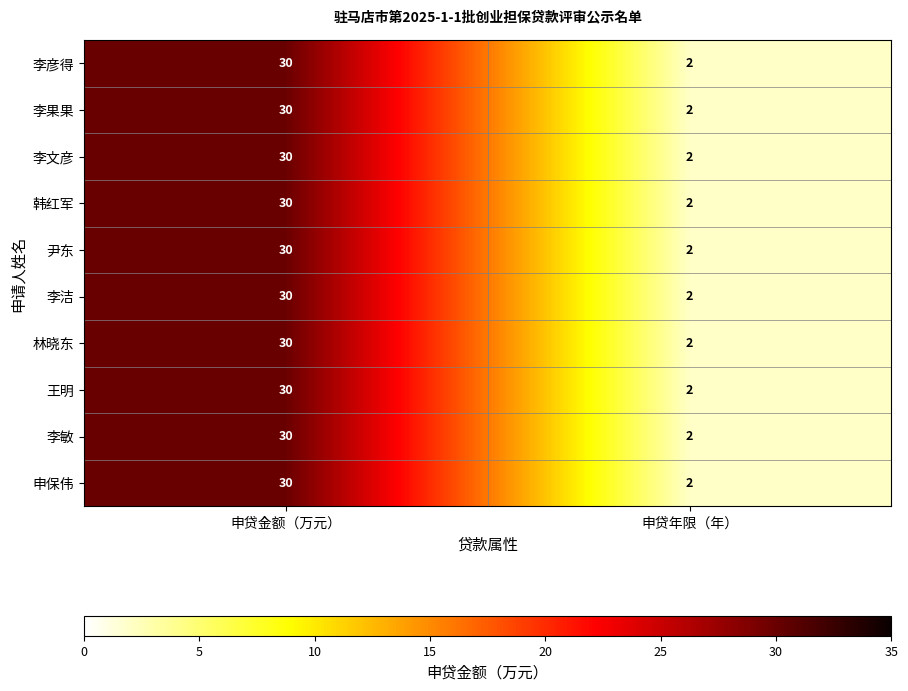

Reading right to left, extract all data points from this chart.

李彦得: 申贷年限（年）=2	申贷金额（万元）=30
李果果: 申贷年限（年）=2	申贷金额（万元）=30
李文彦: 申贷年限（年）=2	申贷金额（万元）=30
韩红军: 申贷年限（年）=2	申贷金额（万元）=30
尹东: 申贷年限（年）=2	申贷金额（万元）=30
李洁: 申贷年限（年）=2	申贷金额（万元）=30
林晓东: 申贷年限（年）=2	申贷金额（万元）=30
王明: 申贷年限（年）=2	申贷金额（万元）=30
李敏: 申贷年限（年）=2	申贷金额（万元）=30
申保伟: 申贷年限（年）=2	申贷金额（万元）=30